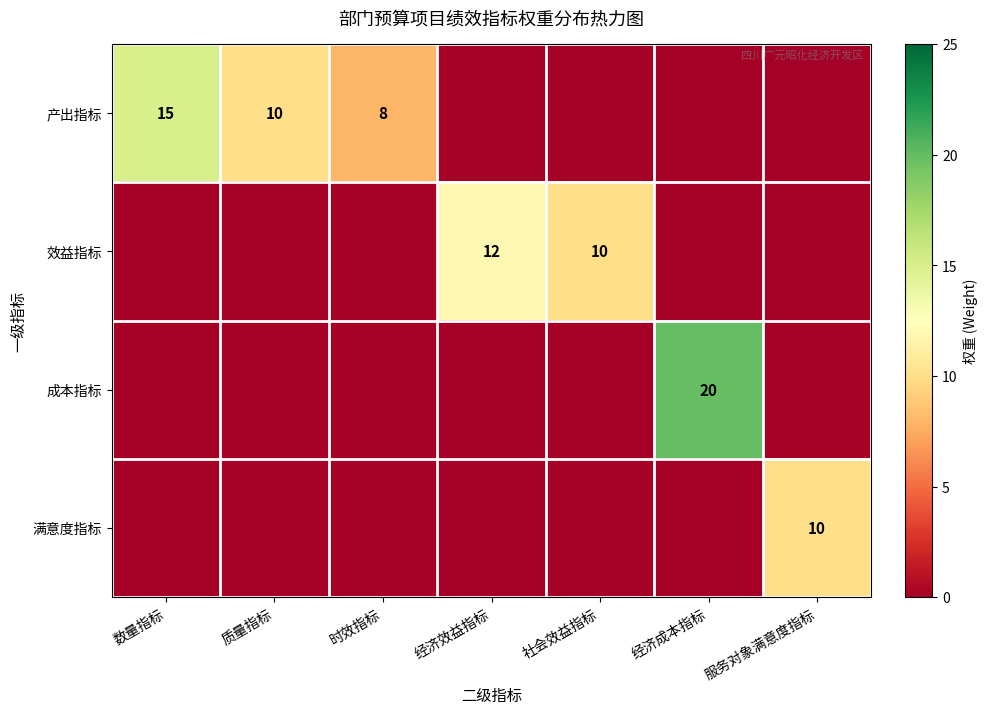

What is the total value across all series at 社会效益指标?

10